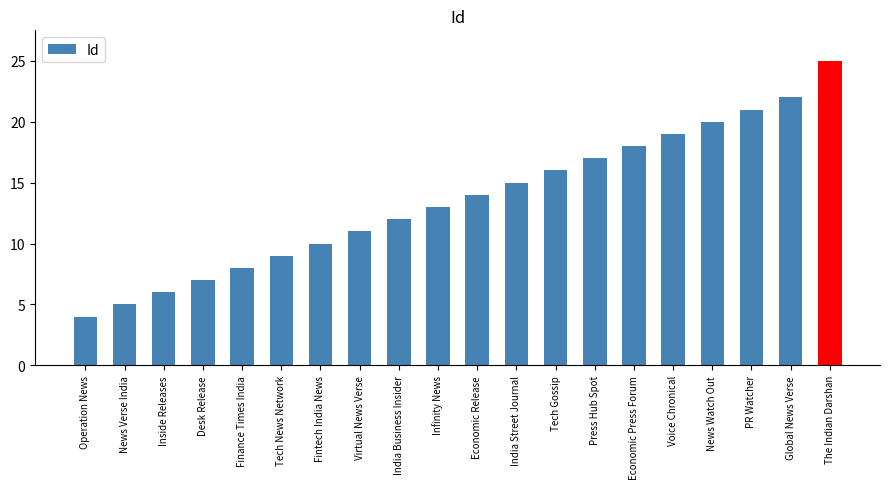

What is the difference between the maximum and second lowest values?

20